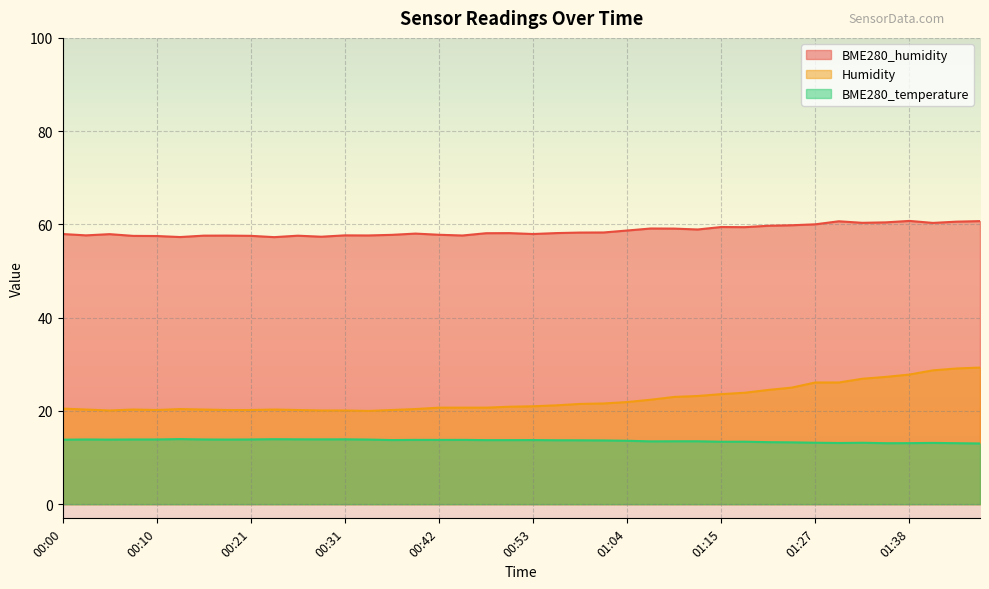

What are all the series names shown in the legend?

BME280_humidity, Humidity, BME280_temperature